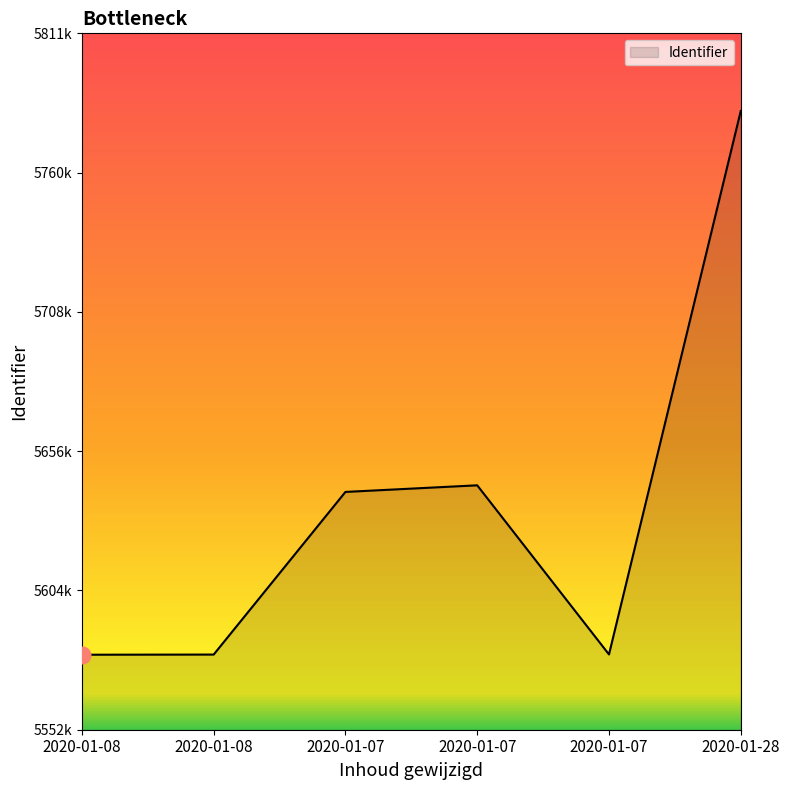

What is the greatest value displayed?

5782941